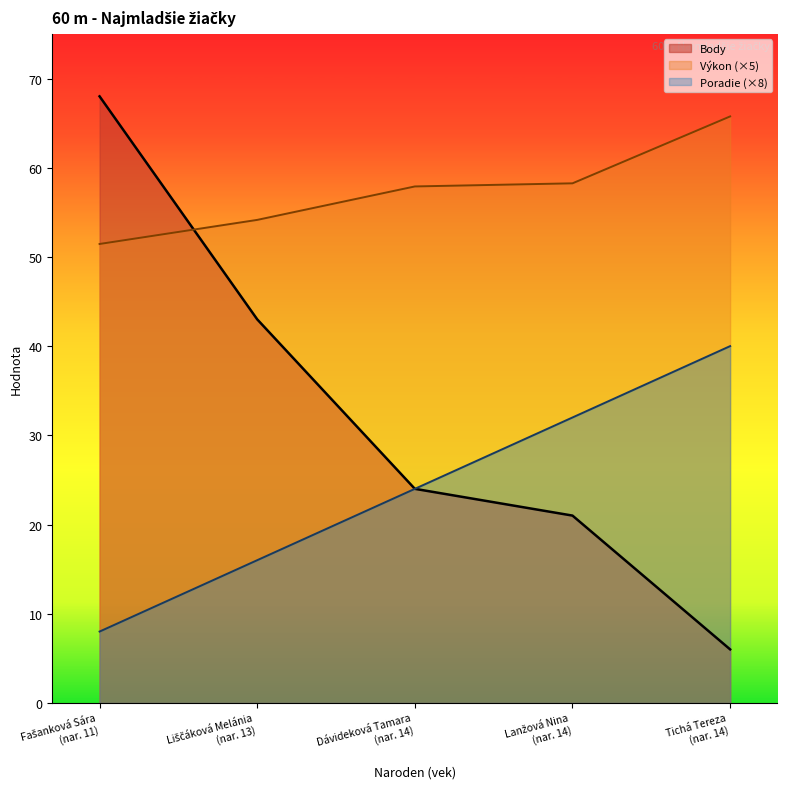

How many lines are shown in the chart?

3